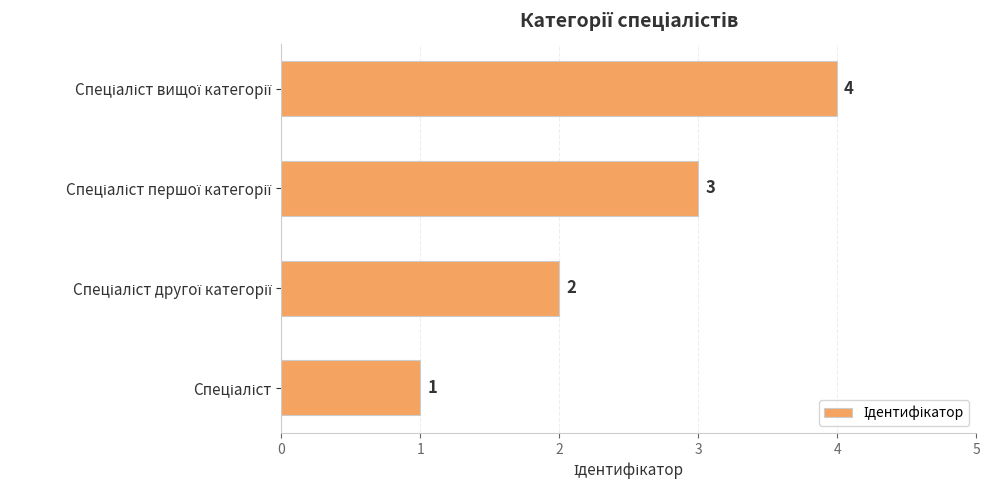

How many values are between 2 and 4?

3